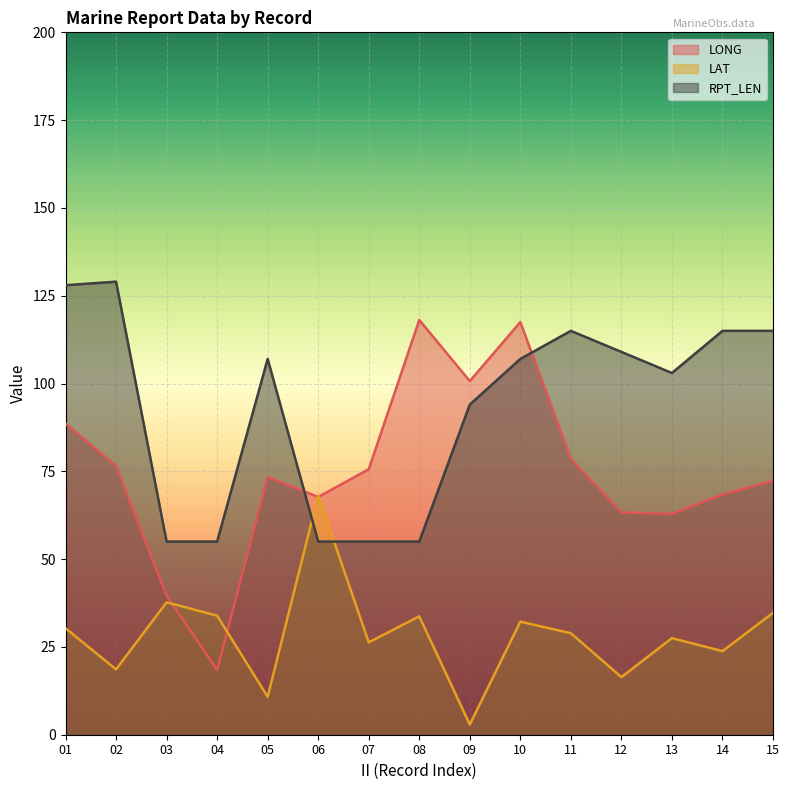

Which series has the largest total across all categories?

RPT_LEN